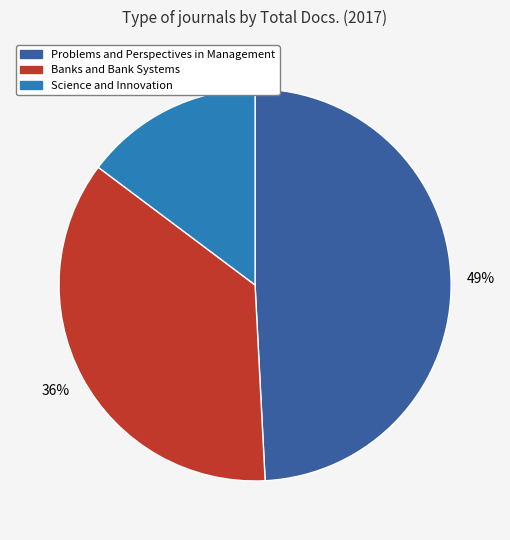

The Problems and Perspectives in Management slice represents 49% of the pie. True or false?

True